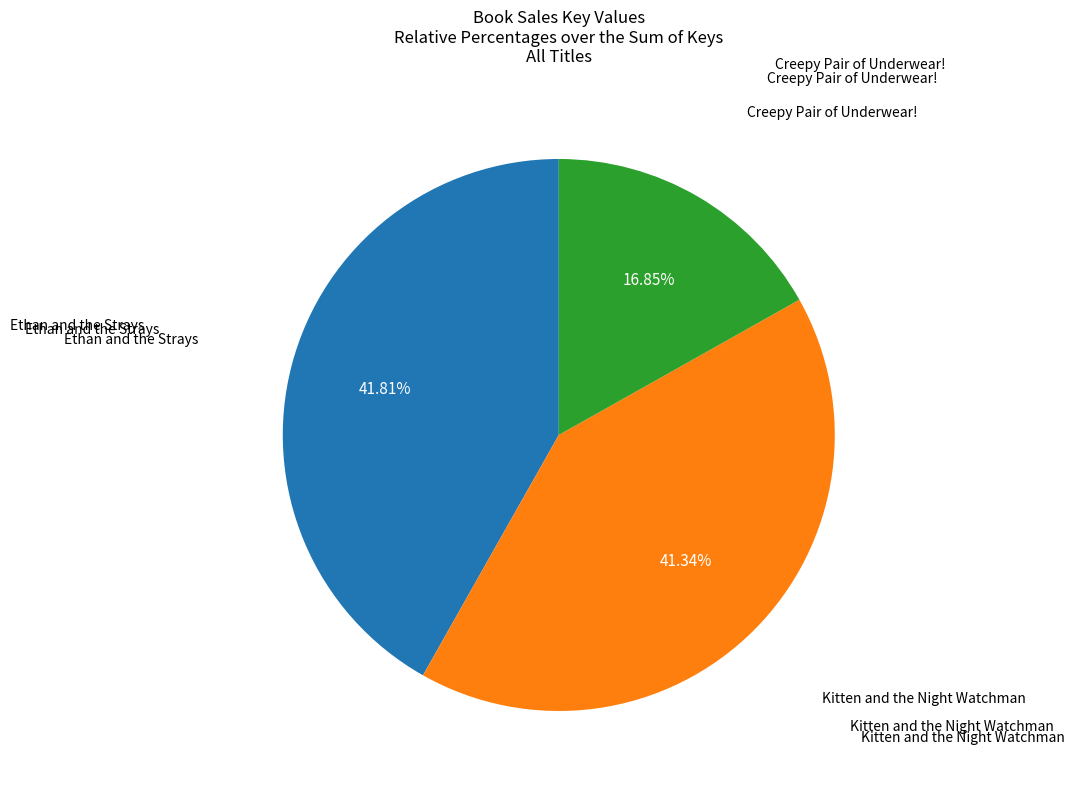

Does any single category account for the majority?

No